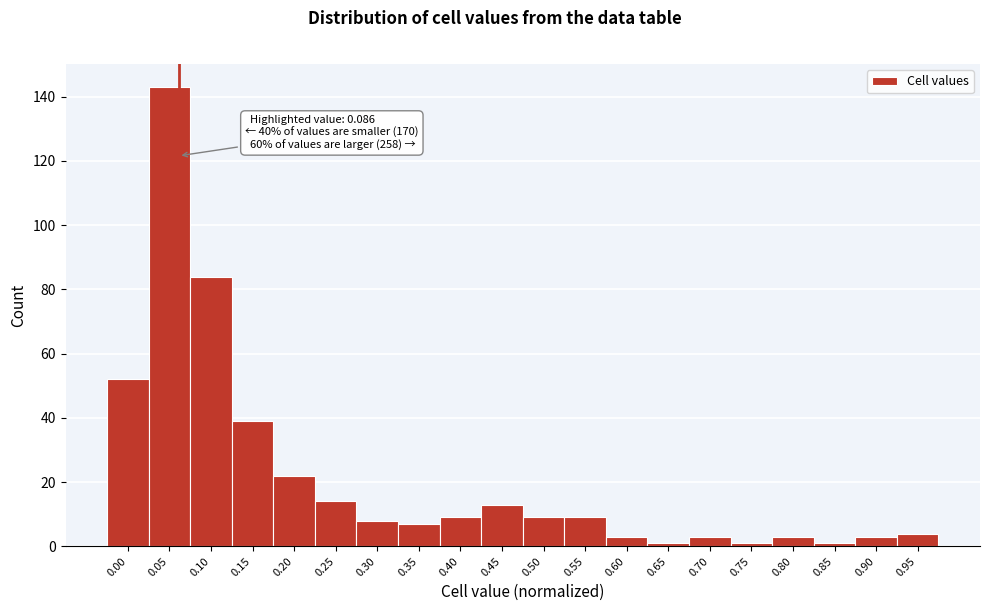

Reading right to left, what are all the values shown in this chart?

4	3	1	3	1	3	1	3	9	9	13	9	7	8	14	22	39	84	143	52